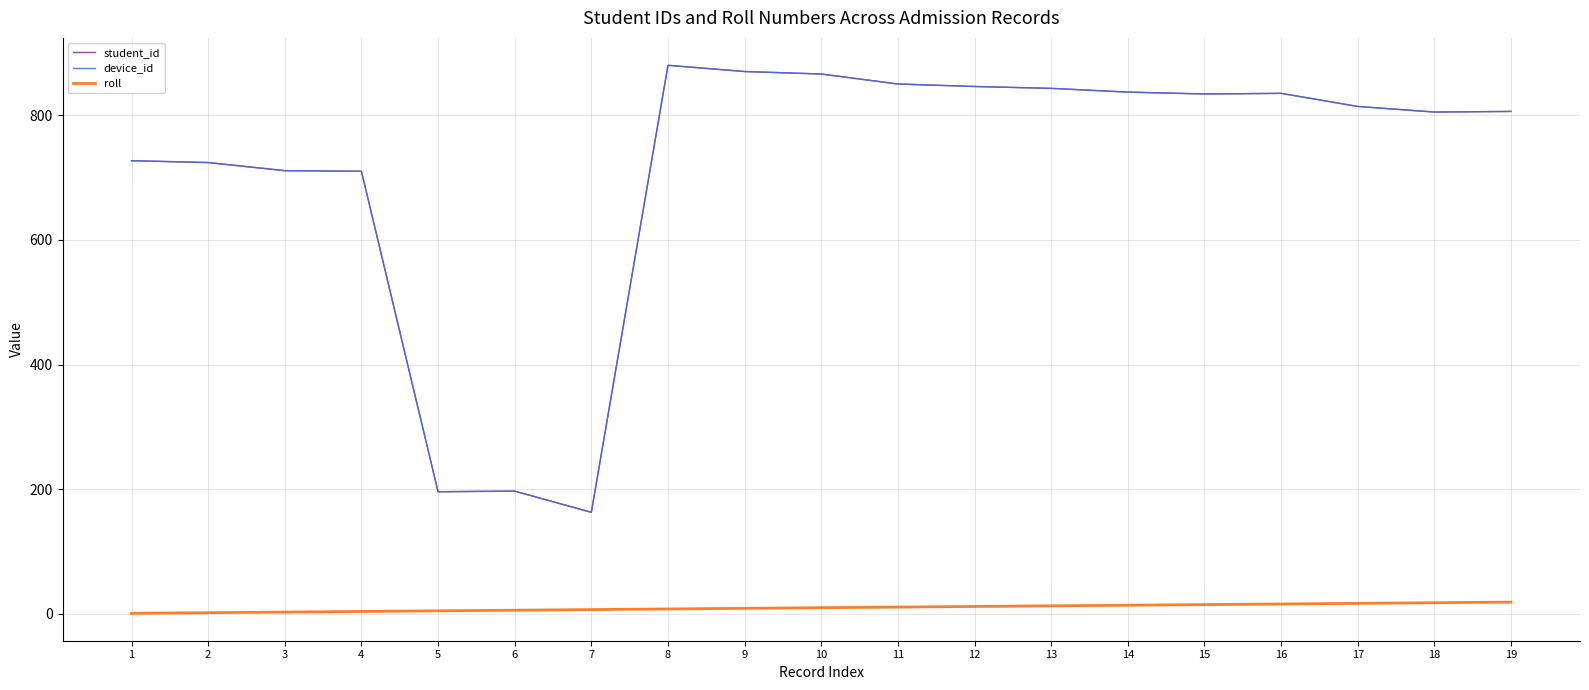

What is the sum of the roll values at 2 and 13?

15